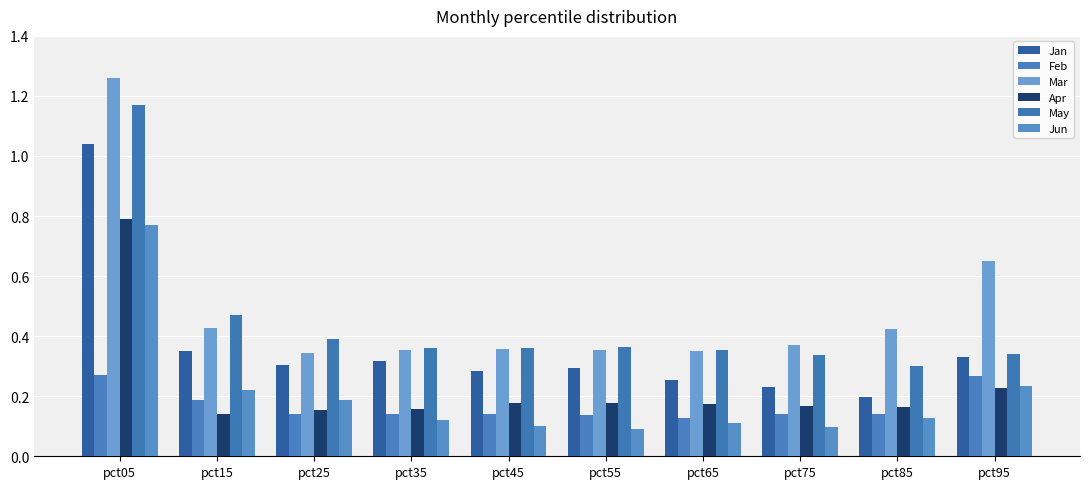

Count the number of categories in the chart.

10